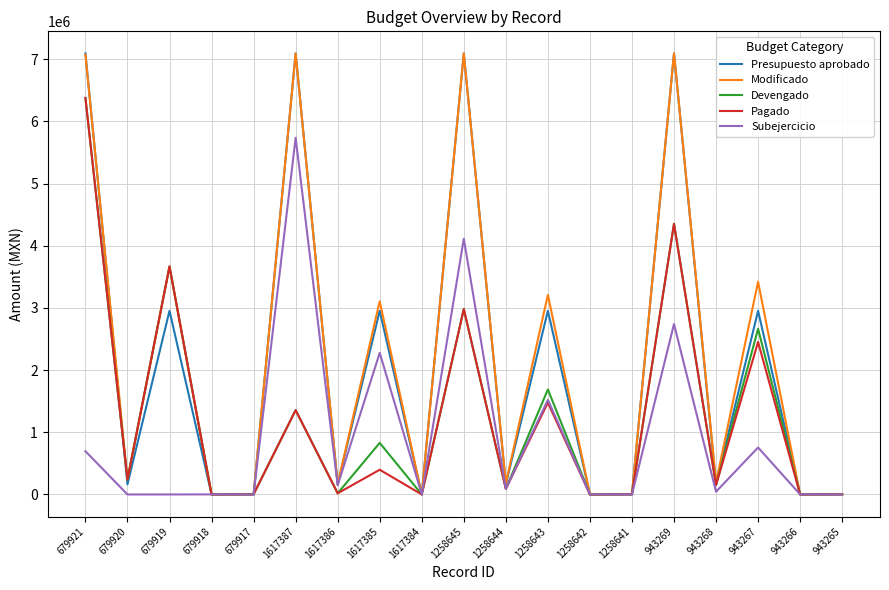

At which label does Subejercicio first exceed 44266?

679921